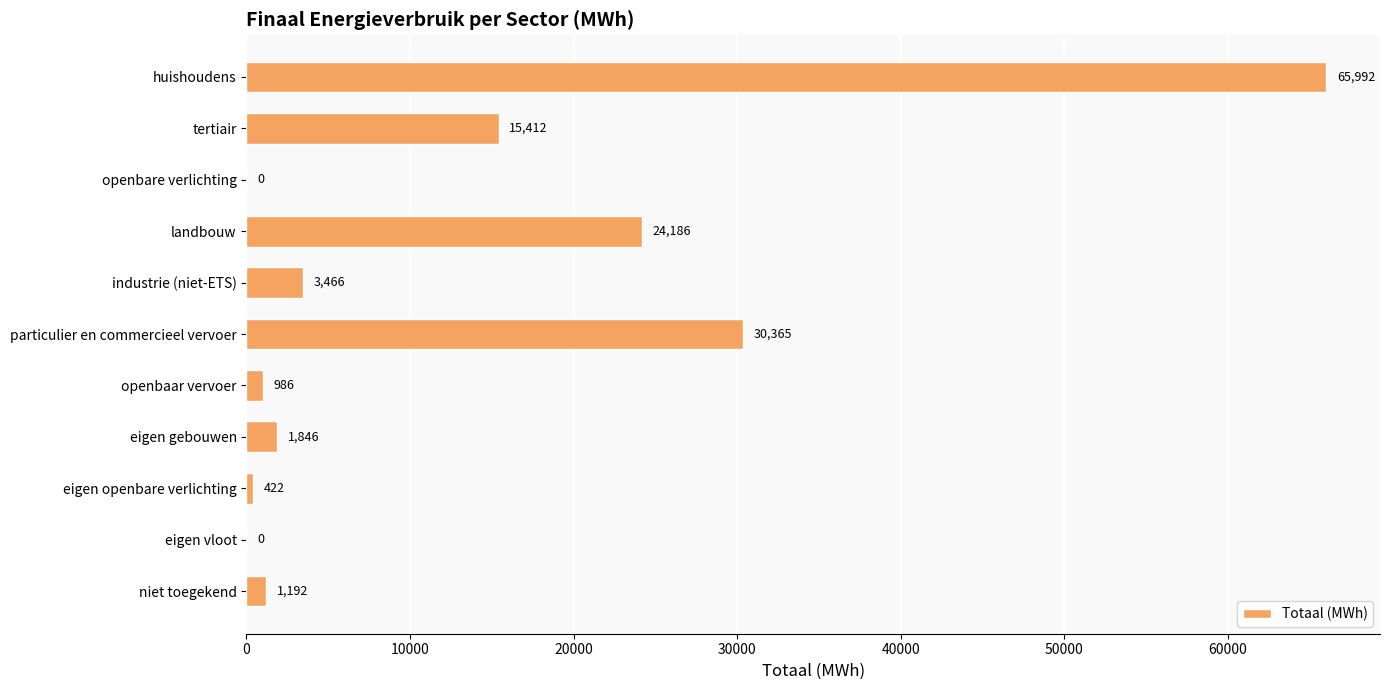

At which label is the value closest to 32995?

particulier en commercieel vervoer